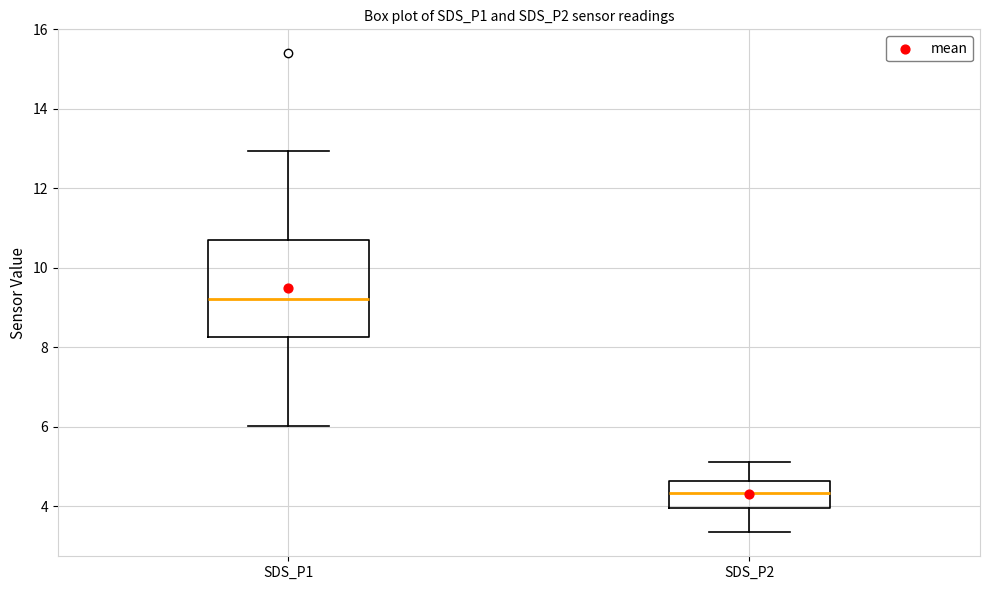

Which box is the tallest, from its lower edge to its upper edge?

SDS_P1